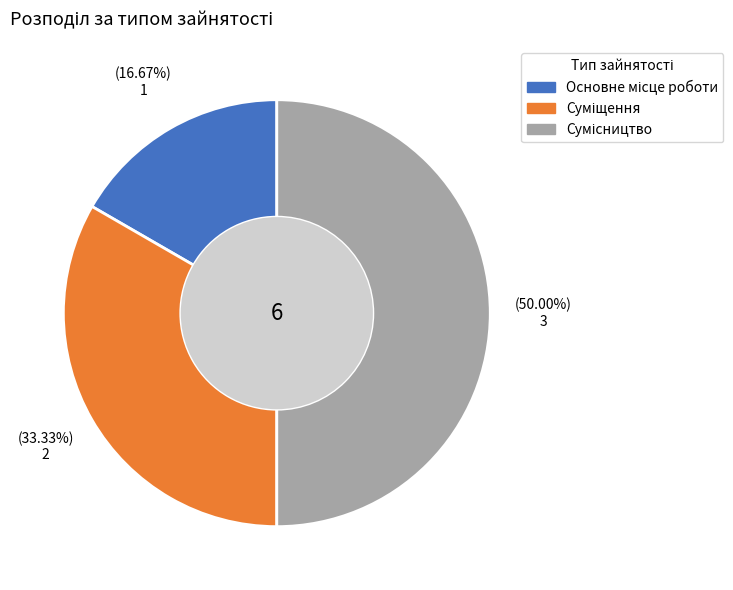

Which slice is the smallest?

Основне місце роботи